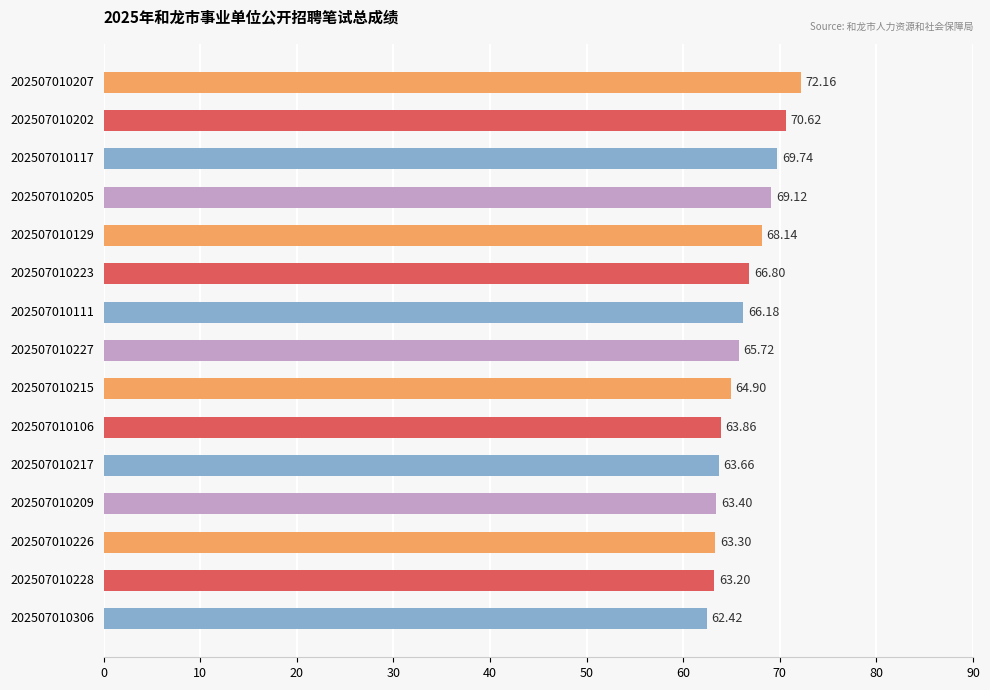

Which has a higher value, 202507010228 or 202507010306?

202507010228